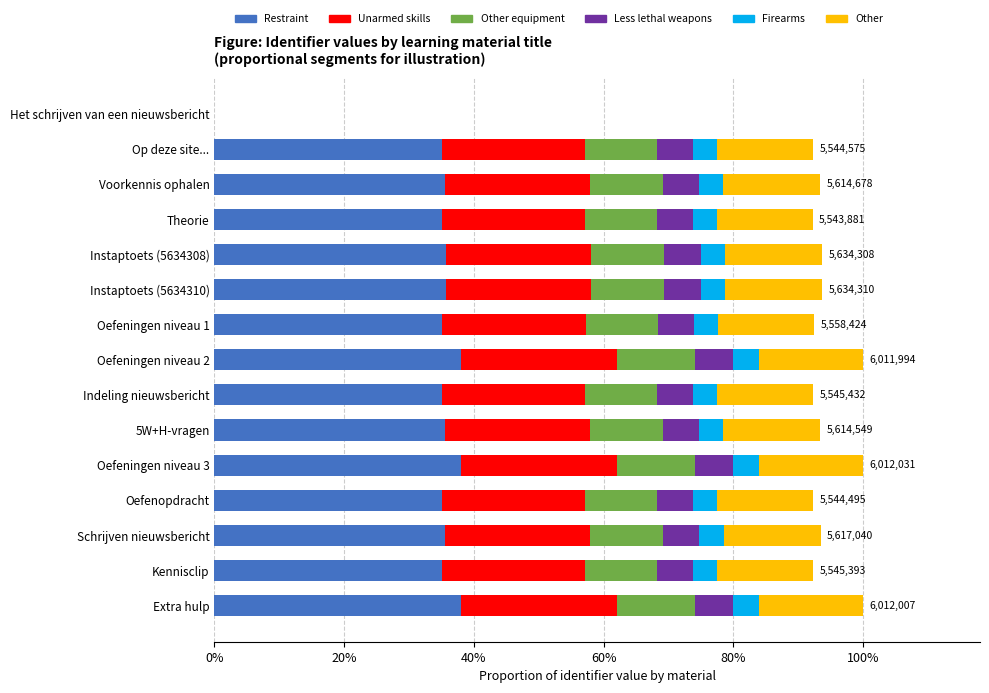

What is the sum of all Less lethal weapons values?

4765987.0